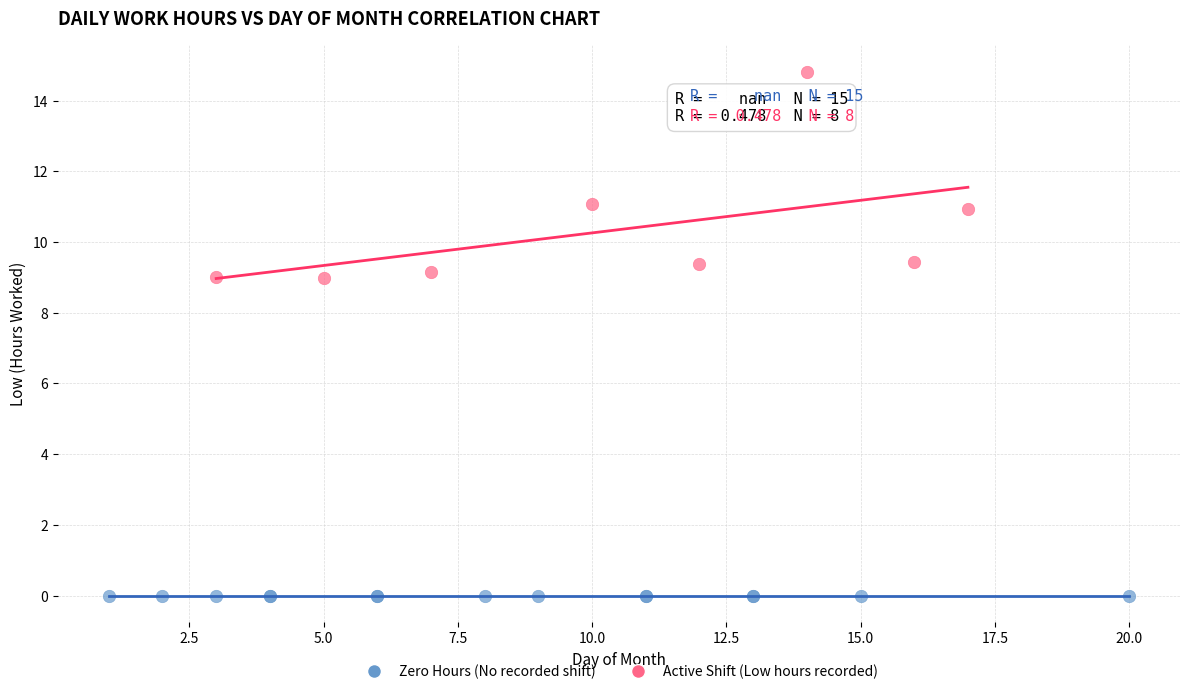

Which series reaches the maximum Y coordinate?

Active Shift (Low hours recorded)